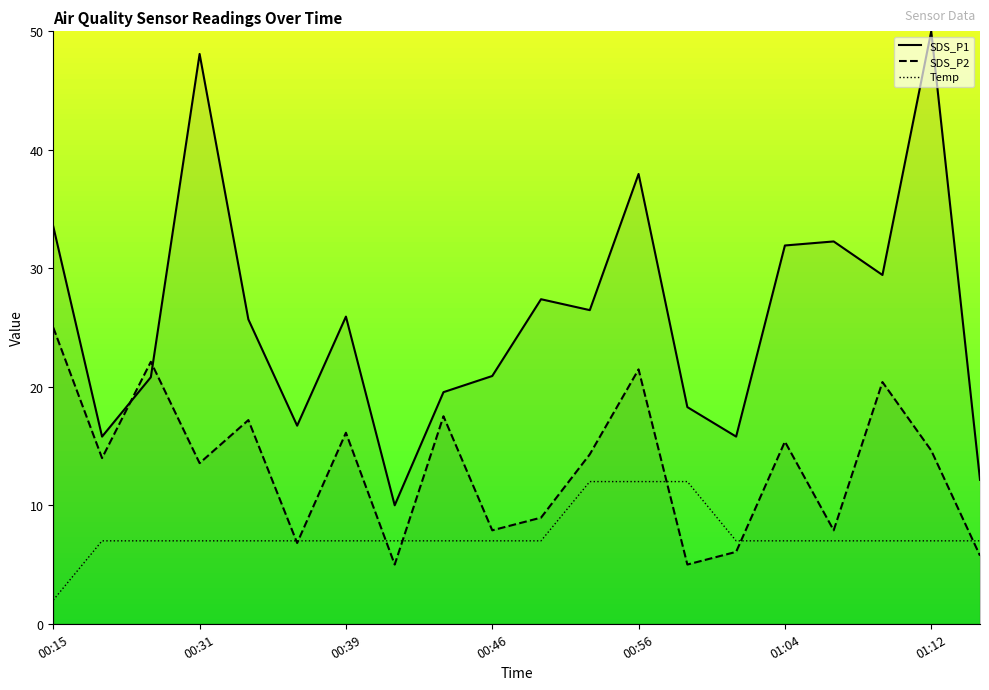

Which series has the largest total across all categories?

SDS_P1